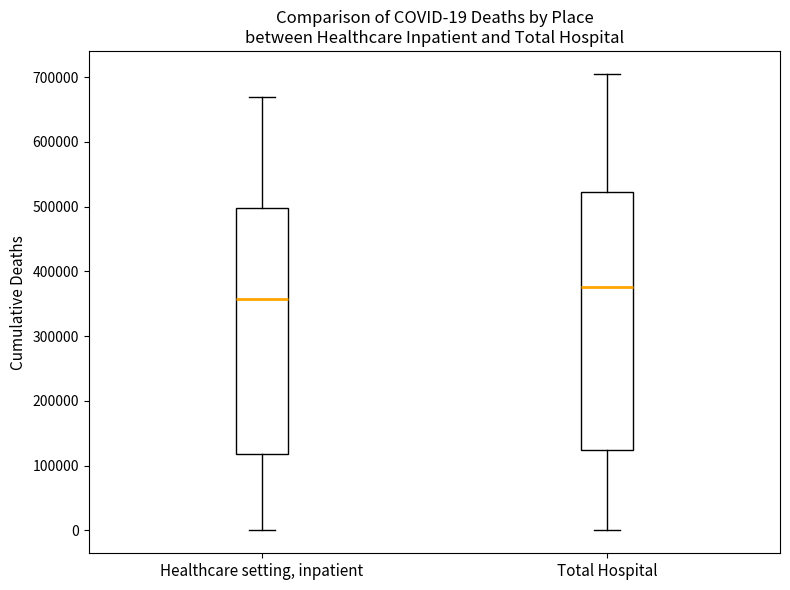

Which box has the highest median line?

Total Hospital